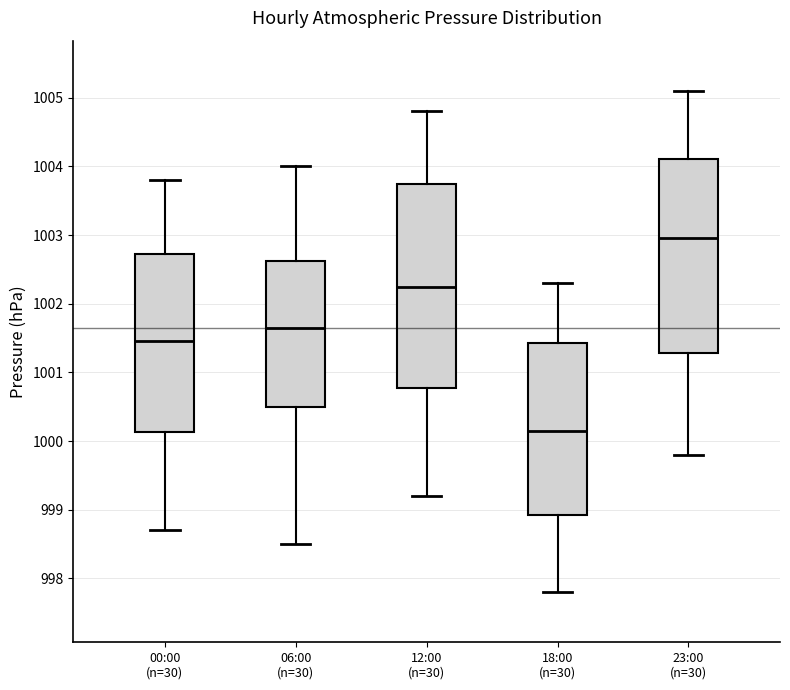

Reading left to right, transcribe this box plot: for each box, give where its median line is, the range the box spans, and where its two whiskers end, as read against the y-axis. The values are not printed on the chart, so give them approximately, as read against the axis.

00:00 (n=30): median 1001.5, box 1000.1 to 1002.7, whiskers 998.7 to 1003.8
06:00 (n=30): median 1001.7, box 1000.5 to 1002.6, whiskers 998.5 to 1004.0
12:00 (n=30): median 1002.3, box 1000.8 to 1003.8, whiskers 999.2 to 1004.8
18:00 (n=30): median 1000.2, box 998.9 to 1001.4, whiskers 997.8 to 1002.3
23:00 (n=30): median 1003.0, box 1001.3 to 1004.1, whiskers 999.8 to 1005.1